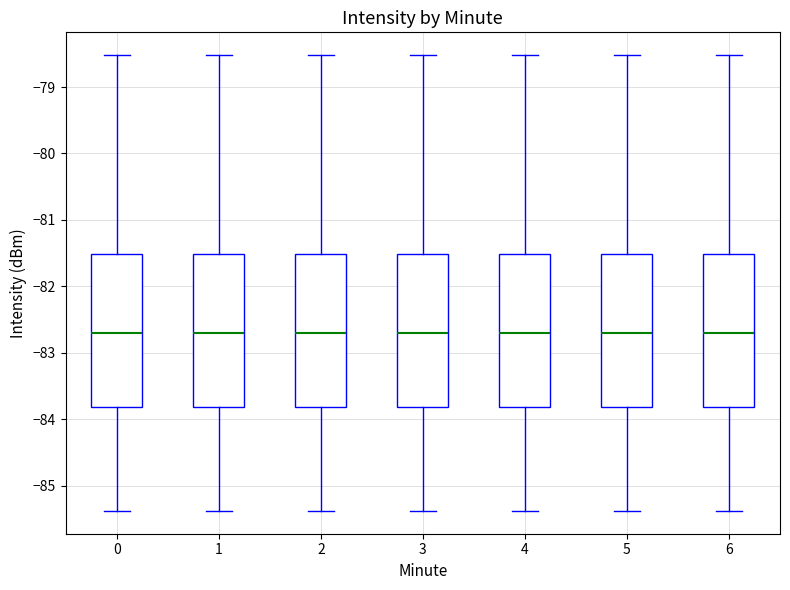

Reading left to right, read every box against the y-axis: the position of its median line, the range the box covers, and the ends of its whiskers. The values are not printed on the chart, so give them approximately, as read against the axis.

0: median -82.7, box -83.8 to -81.5, whiskers -85.4 to -78.5
1: median -82.7, box -83.8 to -81.5, whiskers -85.4 to -78.5
2: median -82.7, box -83.8 to -81.5, whiskers -85.4 to -78.5
3: median -82.7, box -83.8 to -81.5, whiskers -85.4 to -78.5
4: median -82.7, box -83.8 to -81.5, whiskers -85.4 to -78.5
5: median -82.7, box -83.8 to -81.5, whiskers -85.4 to -78.5
6: median -82.7, box -83.8 to -81.5, whiskers -85.4 to -78.5